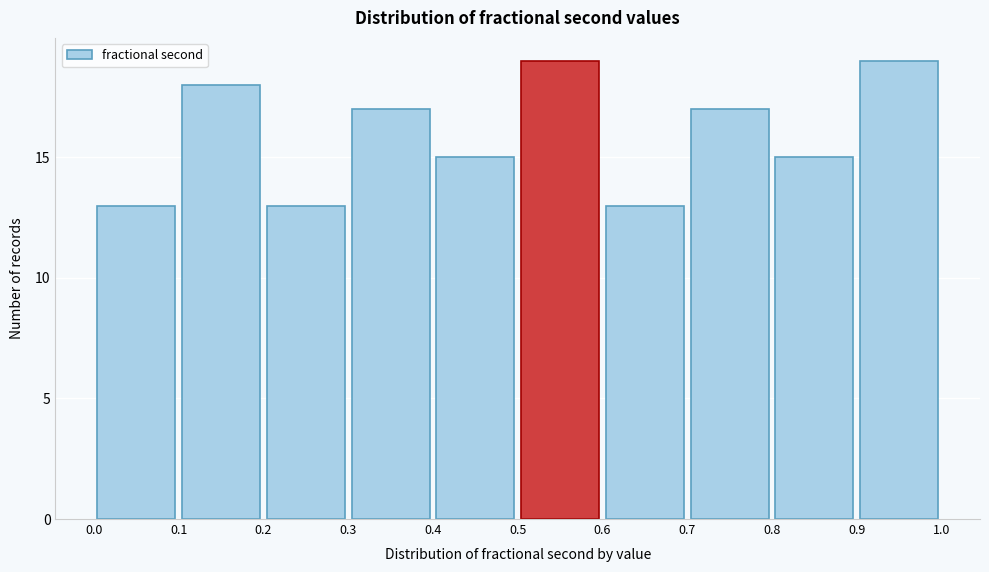

Reading left to right, list every bar in this chart as the range it spans on the x-axis followed by its height. The values are not printed on the chart, so give them approximately, as read against the axis.

0.0 to 0.1: 13
0.1 to 0.2: 18
0.2 to 0.3: 13
0.3 to 0.4: 17
0.4 to 0.5: 15
0.5 to 0.6: 19
0.6 to 0.7: 13
0.7 to 0.8: 17
0.8 to 0.9: 15
0.9 to 1.0: 19